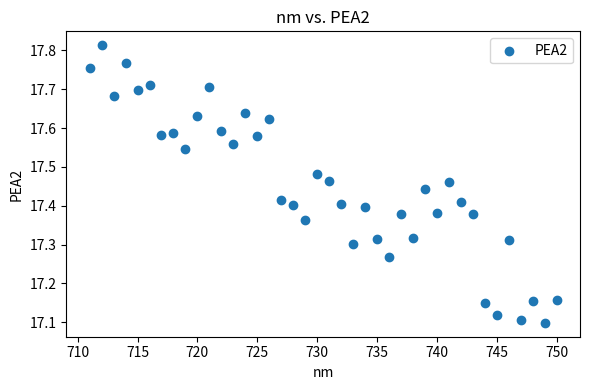

What is the range of Y values (max minus min)?

0.7